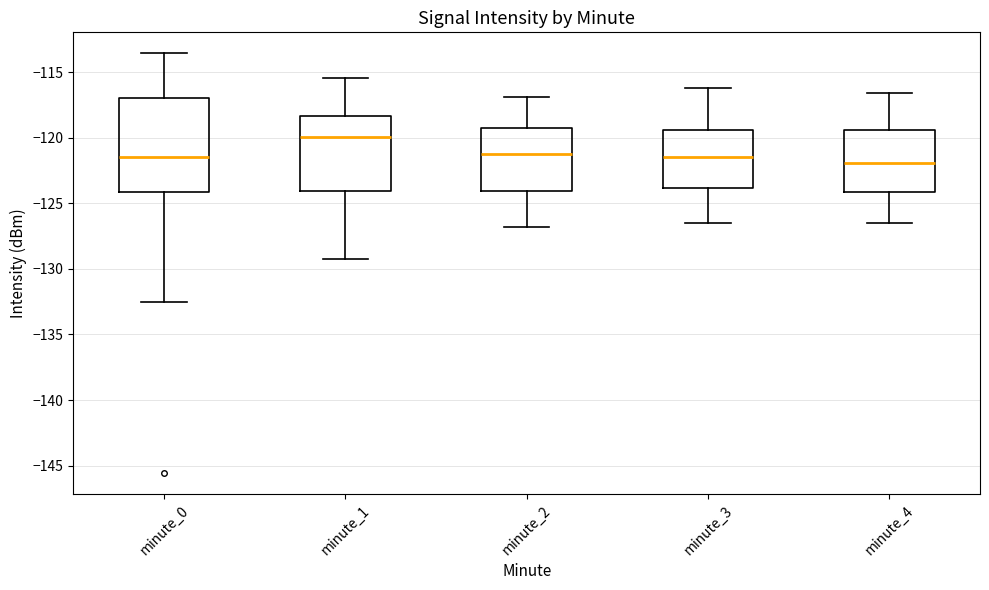

Reading left to right, transcribe this box plot: for each box, give where its median line is, the range the box spans, and where its two whiskers end, as read against the y-axis. The values are not printed on the chart, so give them approximately, as read against the axis.

minute_0: median -121.5, box -124.0 to -117.0, whiskers -132.5 to -113.5
minute_1: median -120.0, box -124.0 to -118.5, whiskers -129.0 to -115.5
minute_2: median -121.0, box -124.0 to -119.5, whiskers -127.0 to -117.0
minute_3: median -121.5, box -124.0 to -119.5, whiskers -126.5 to -116.0
minute_4: median -122.0, box -124.0 to -119.5, whiskers -126.5 to -116.5